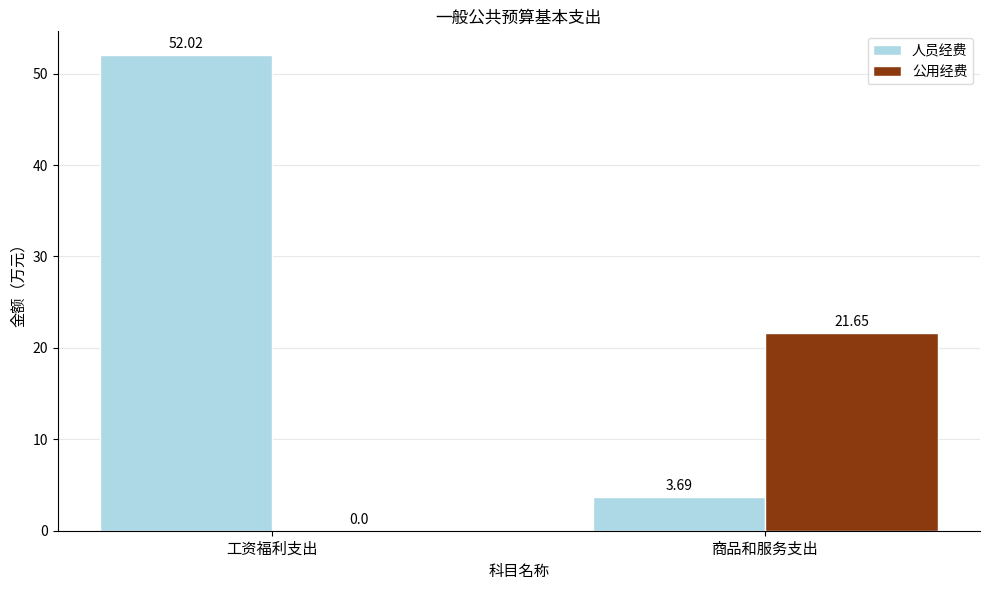

Is the value of 公用经费 at 工资福利支出 greater than the value of 人员经费 at 工资福利支出?

No